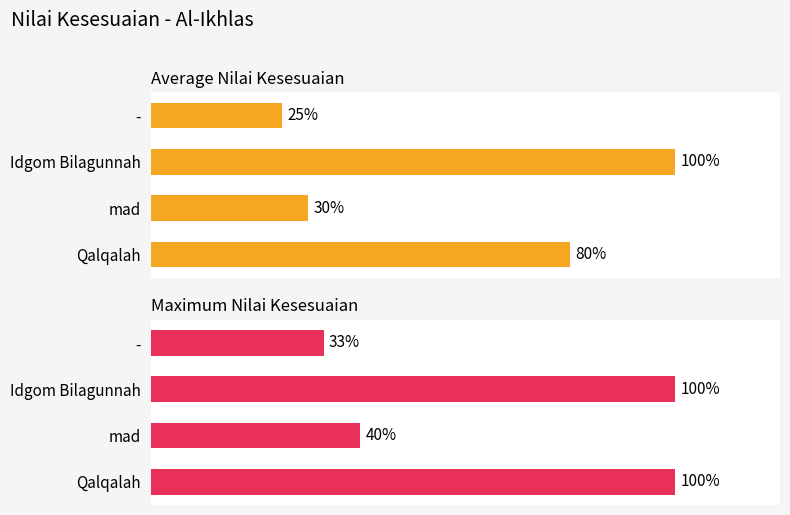

Between Idgom Bilagunnah and -, which is larger?

Idgom Bilagunnah